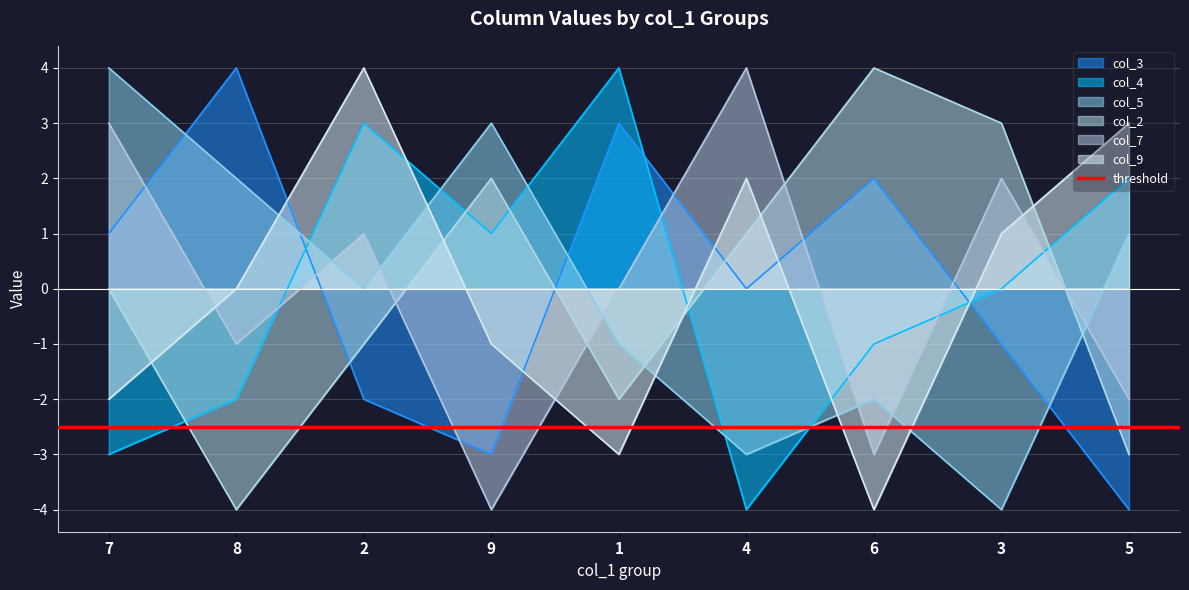

Which label corresponds to the smallest value in the chart?

5